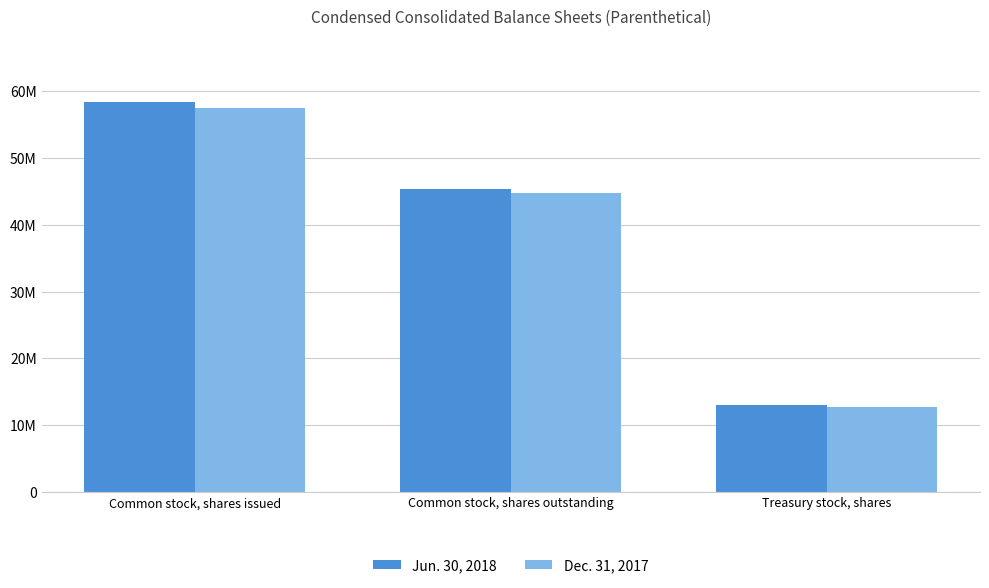

Does the chart contain any negative values?

No